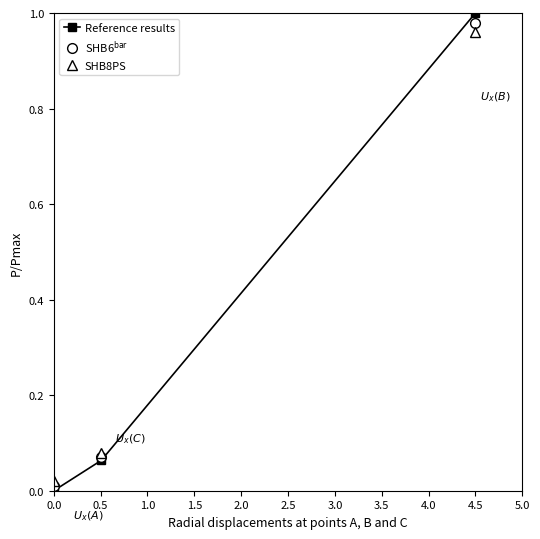

Which series has the widest spread of values?

Reference results